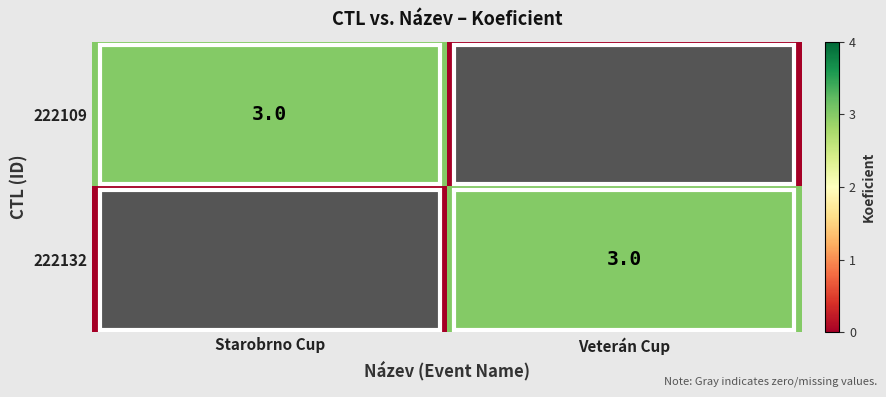

At which category does the chart reach its peak across all series?

Starobrno Cup